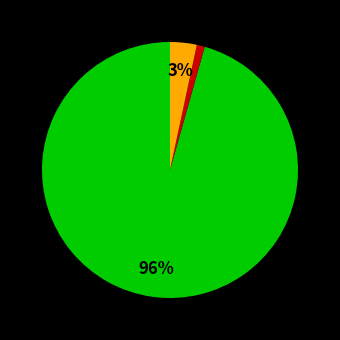

To the nearest percent, what is the difference between the largest and smallest slice percentages?

95%